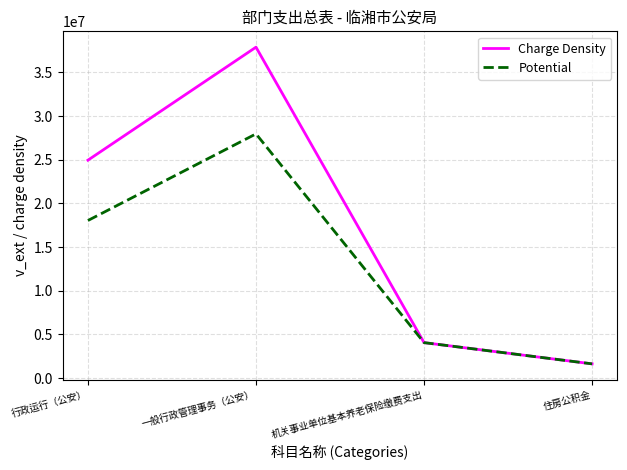

List the series in order of their overall mean, lowest first.

Potential, Charge Density